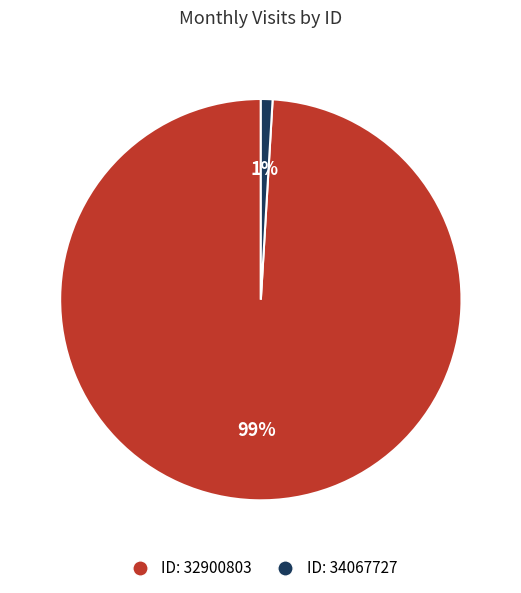

To the nearest percent, what is the average slice percentage?

50%